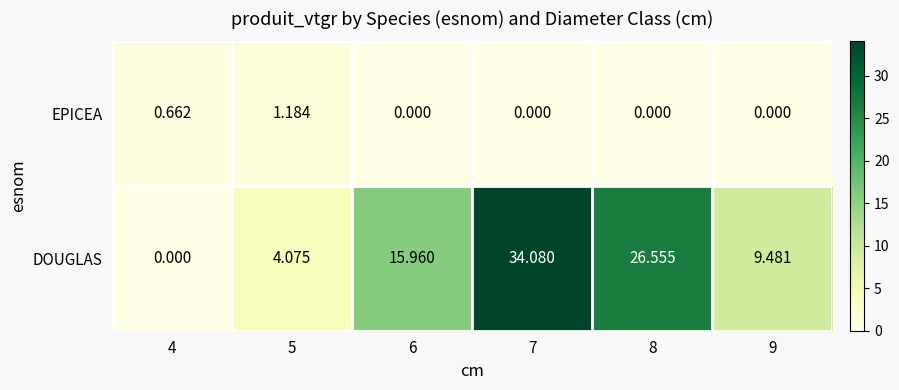

Which series has the widest spread of values?

DOUGLAS